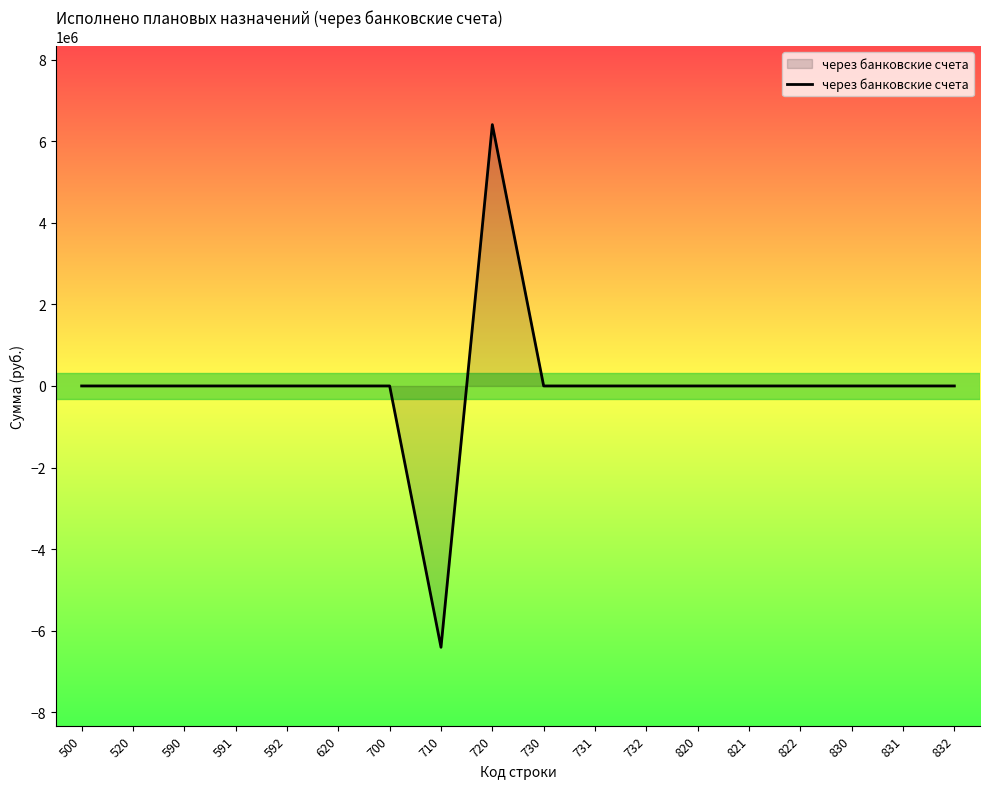

Reading right to left, extract all data points from this chart.

832=0.0	831=0.0	830=0.0	822=0.0	821=0.0	820=0.0	732=0.0	731=0.0	730=0.0	720=6408155.8	710=-6408155.8	700=0.0	620=0.0	592=0.0	591=0.0	590=0.0	520=0.0	500=0.0